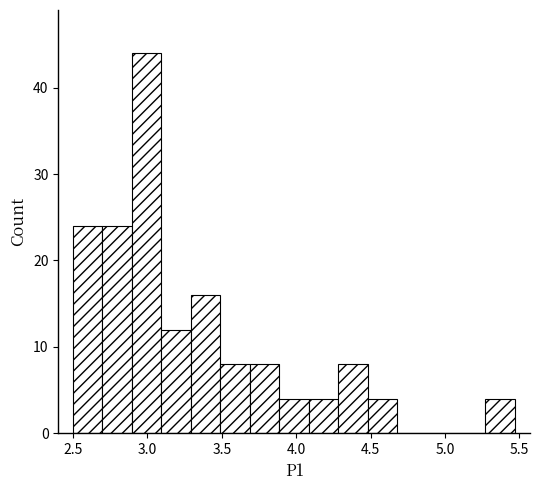

Read against the x-axis, roughly where is the centre of the tallest bar?

3.00